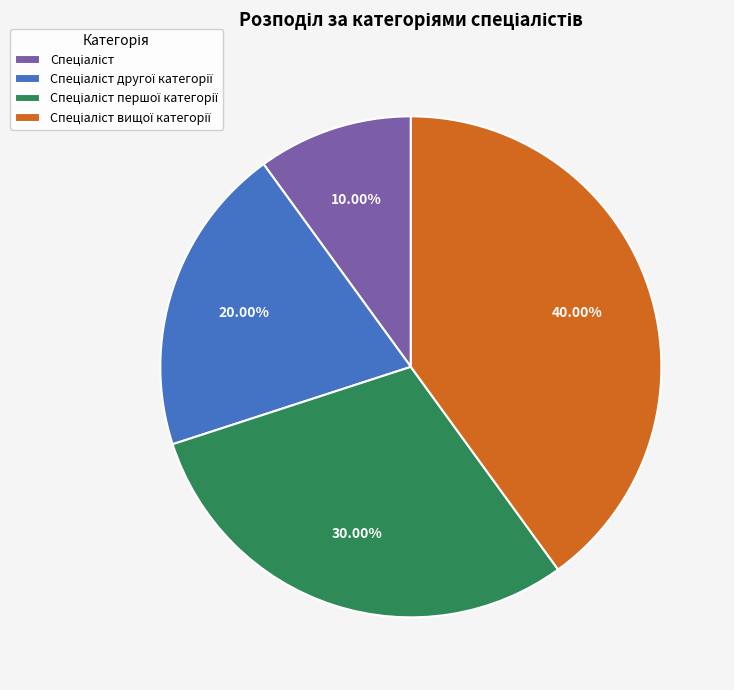

Does any single category account for the majority?

No